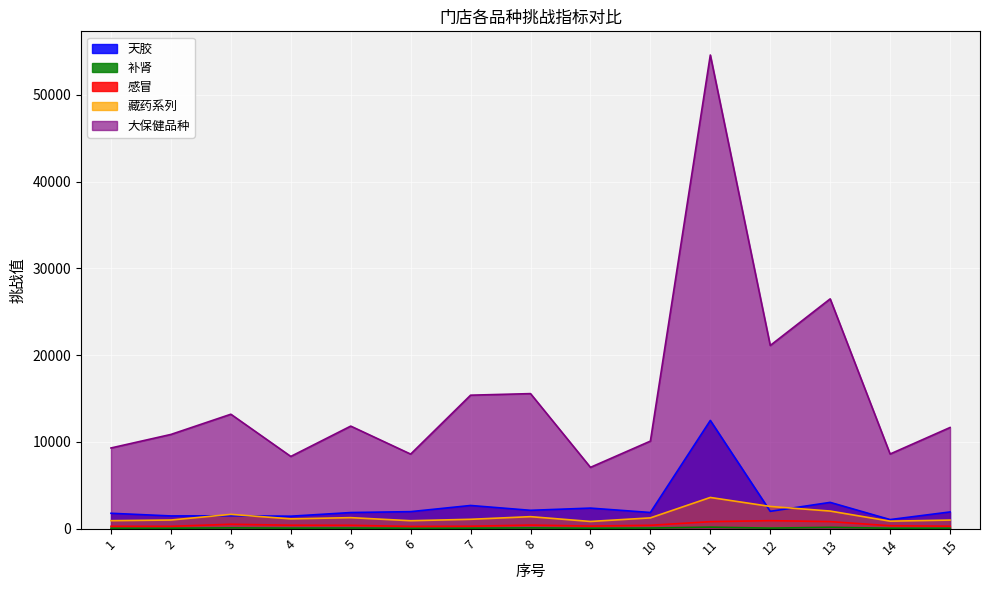

Rank the categories by 感冒 value from lowest to highest.

6, 2, 1, 7, 15, 9, 14, 5, 10, 4, 8, 3, 11, 13, 12